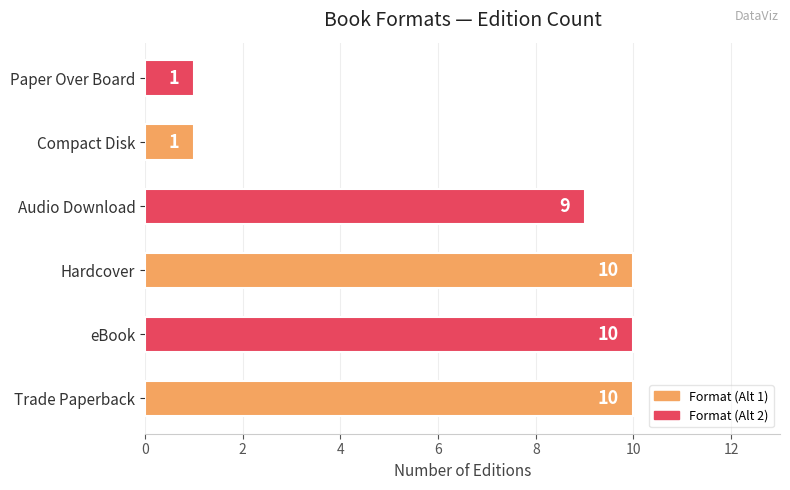

How many values are below 10?

3